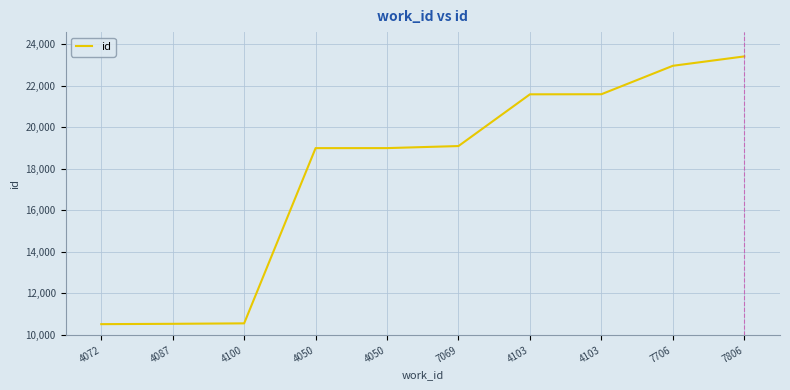

Count the number of categories in the chart.

10